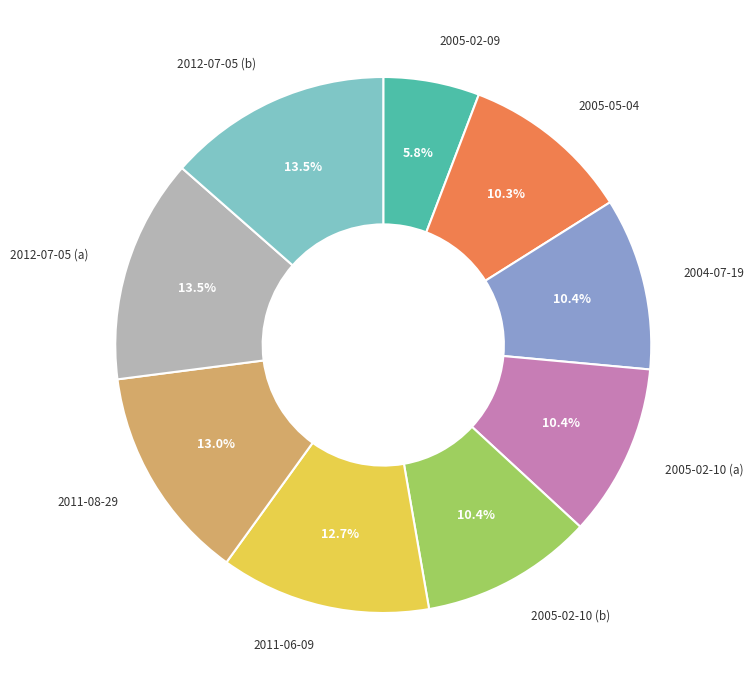

Does any single category account for the majority?

No